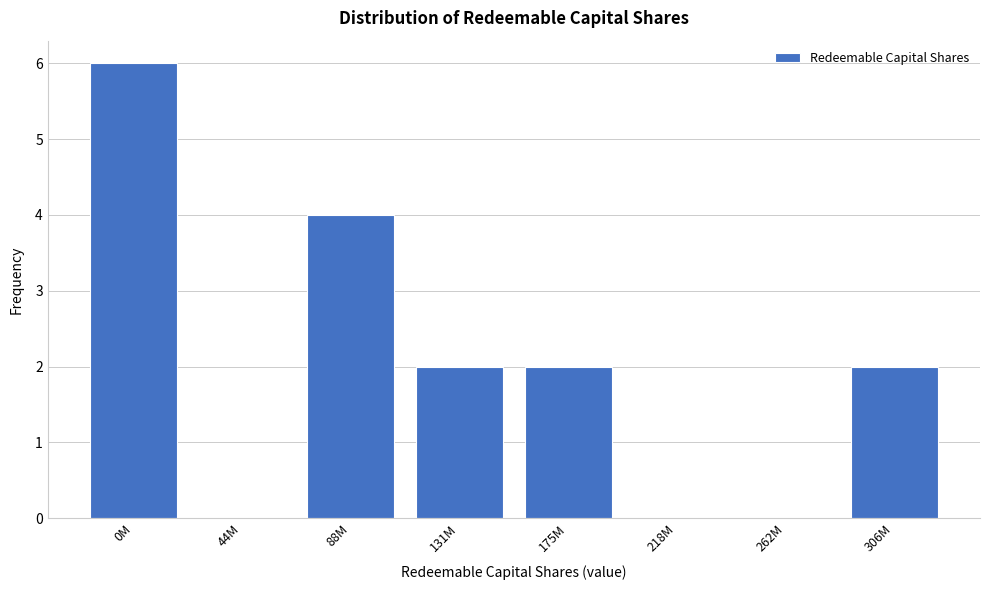

Reading left to right, transcribe all the data shown in this chart.

0M=6	44M=0	88M=4	131M=2	175M=2	218M=0	262M=0	306M=2